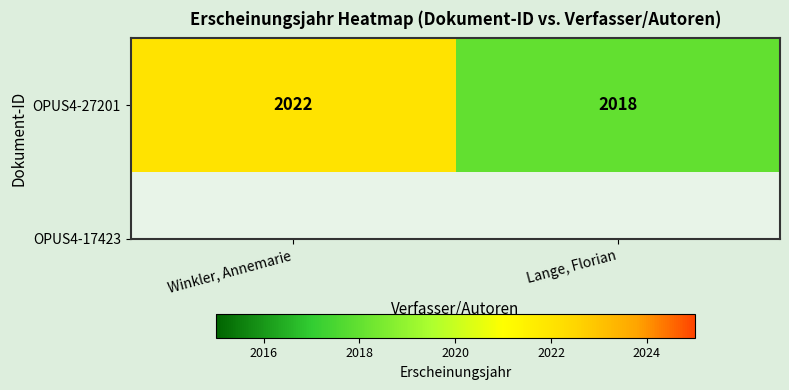

What is the sum of the values at Lange, Florian and Winkler, Annemarie?

4040